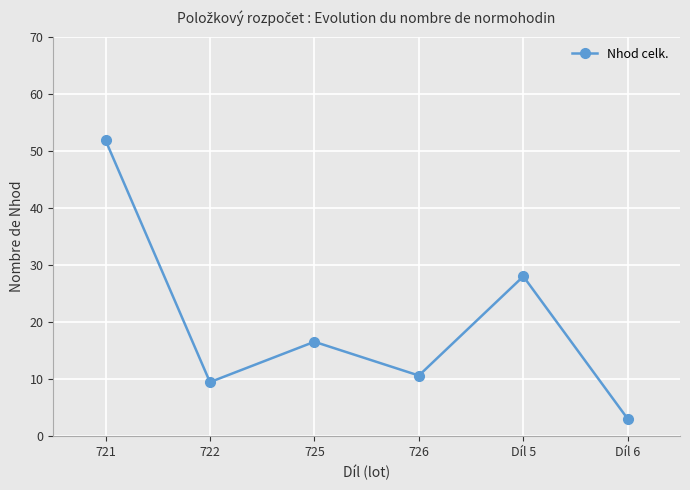

How many lines are shown in the chart?

1